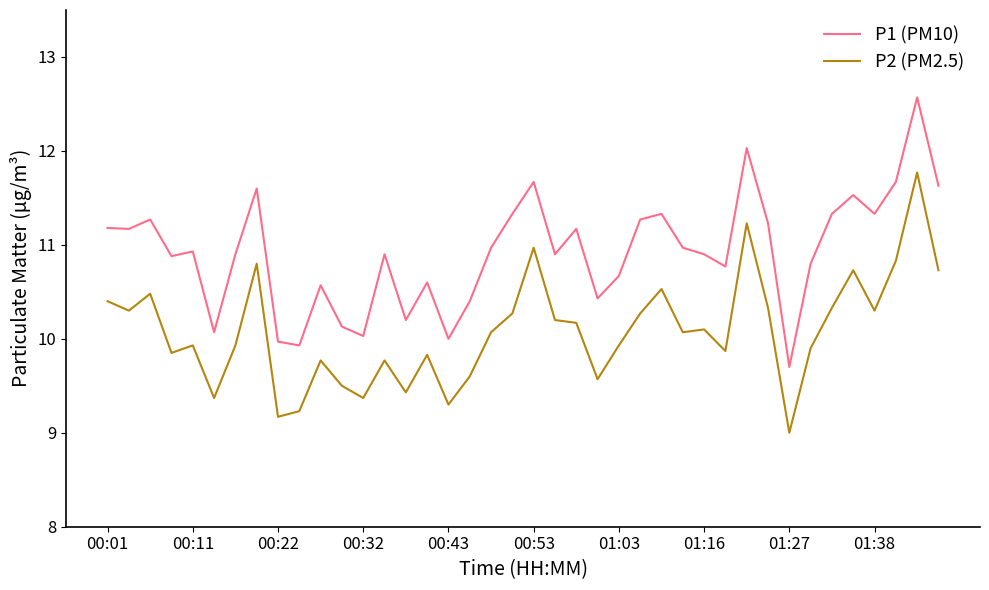

What is the minimum value shown in the chart?

9.0